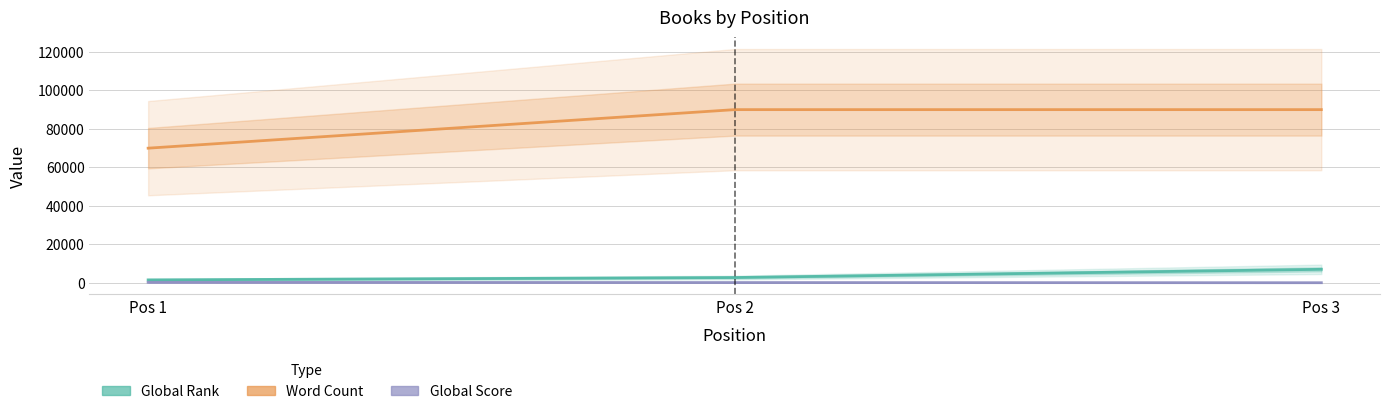

True or false: Word Count has a value of 124262 at Pos 1.

False